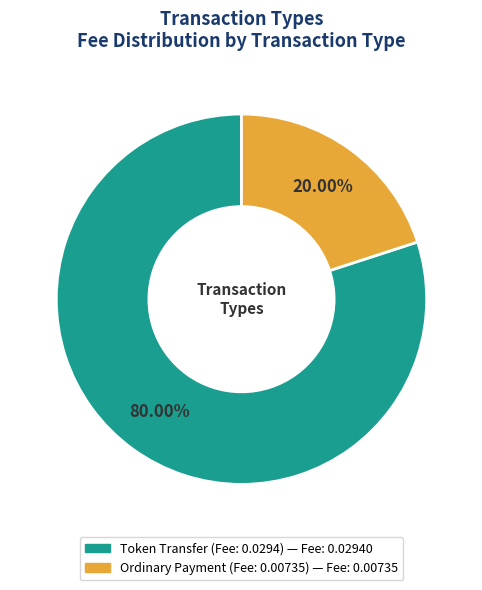

Is the sum of Ordinary Payment (Fee: 0.00735) and Token Transfer (Fee: 0.0294) greater than half?

Yes